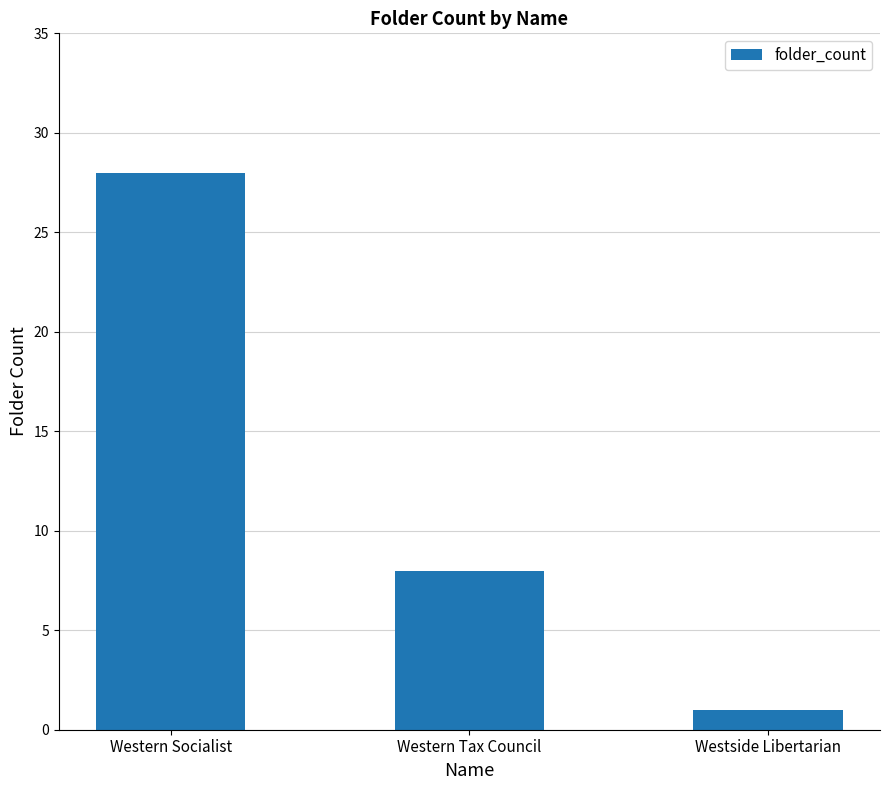

Which category has the highest value across all series?

Western Socialist